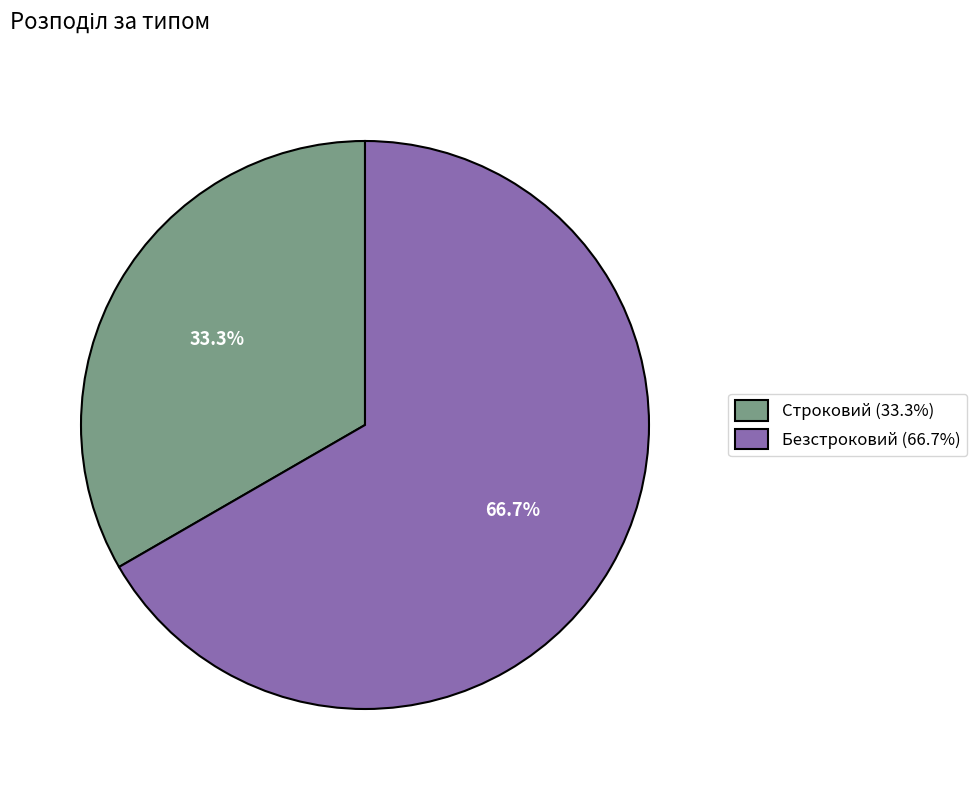

Is there a majority slice in this chart?

Yes